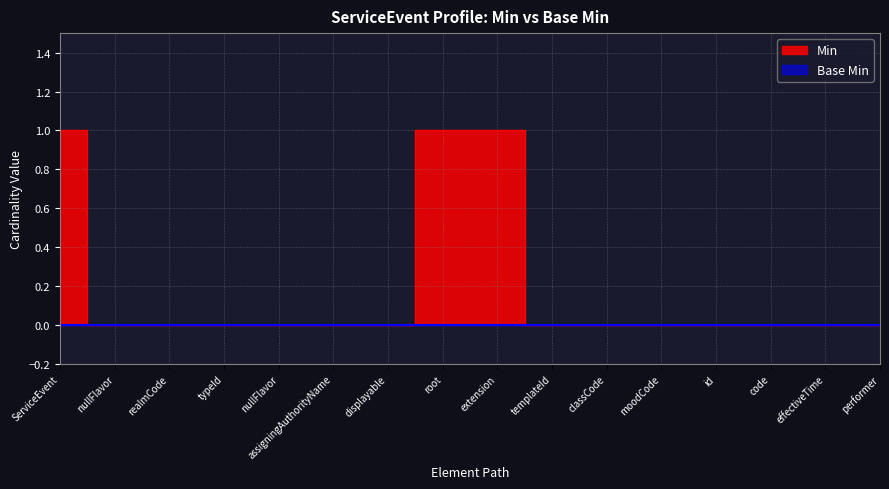

Rank the categories by value from highest to lowest.

ServiceEvent, root, extension, nullFlavor, realmCode, typeId, nullFlavor, assigningAuthorityName, displayable, templateId, classCode, moodCode, id, code, effectiveTime, performer